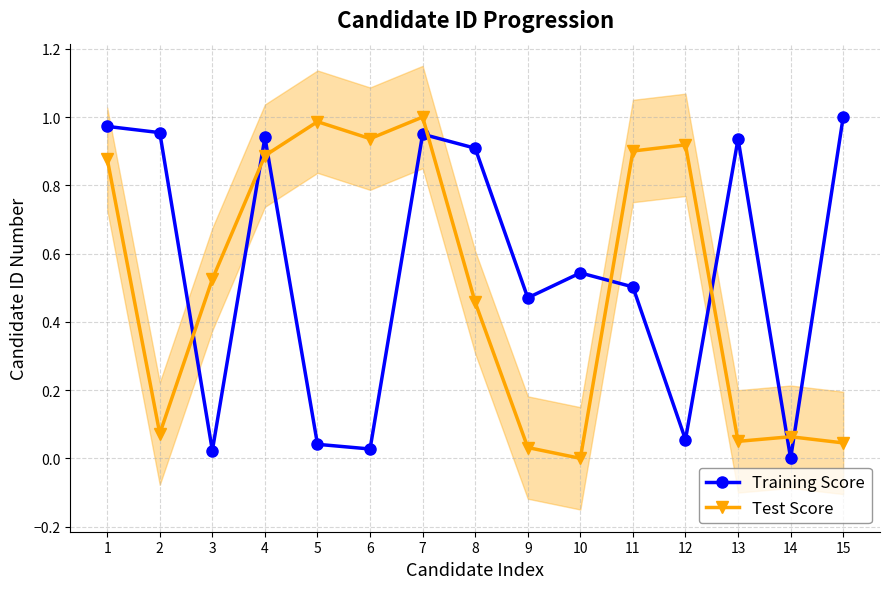

How many lines are shown in the chart?

2